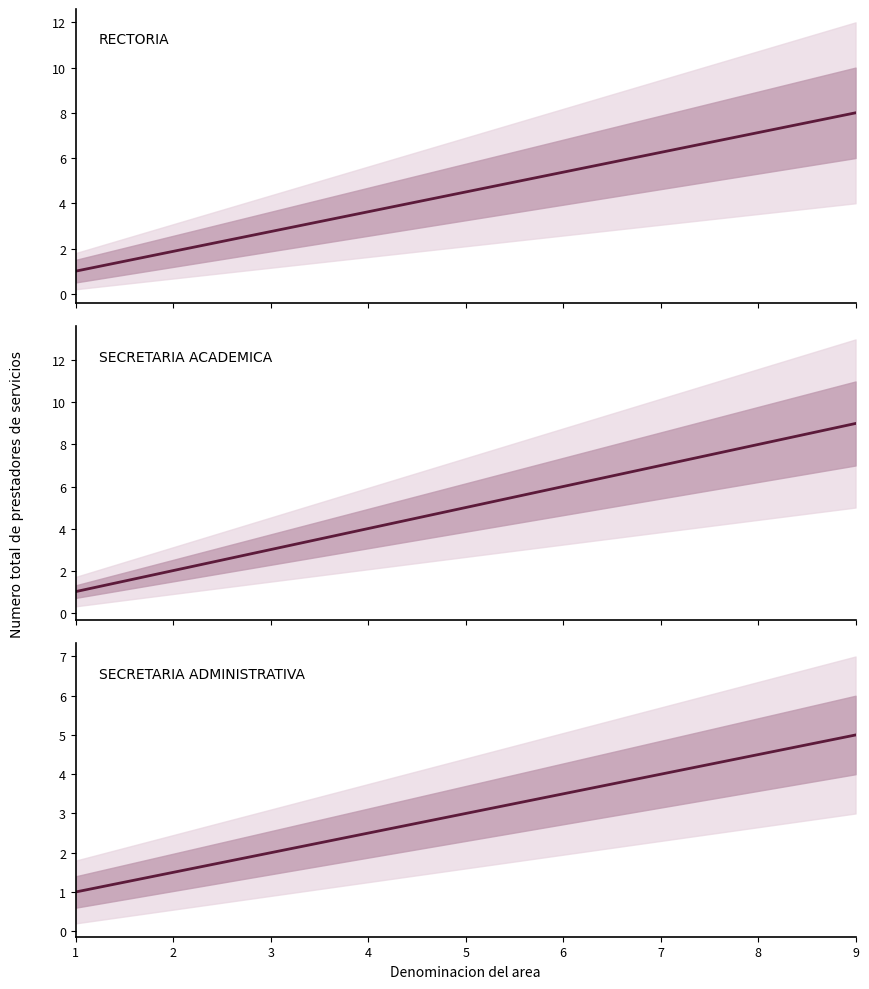

What is the minimum value shown in the chart?

1.0